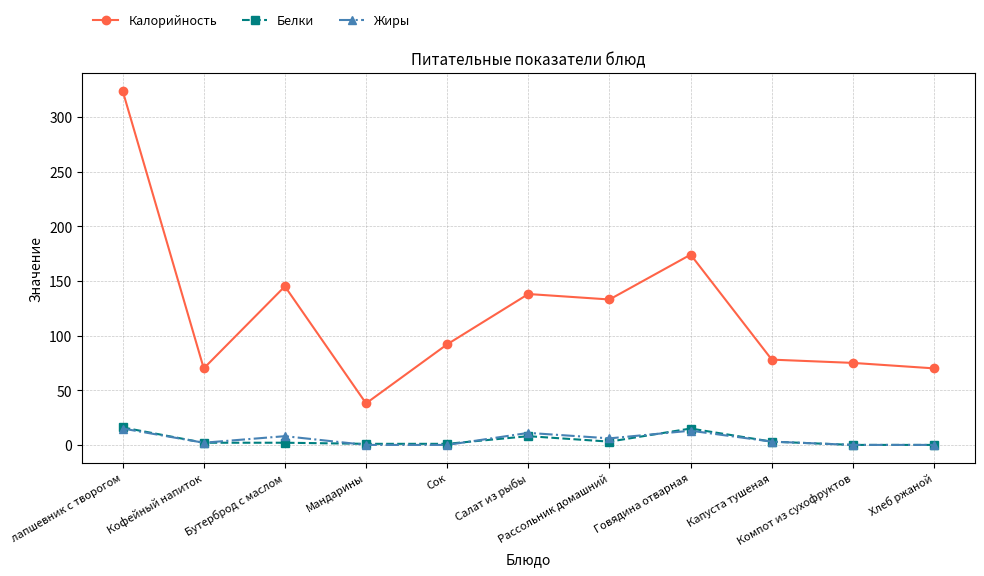

Which series has the widest spread of values?

Калорийность